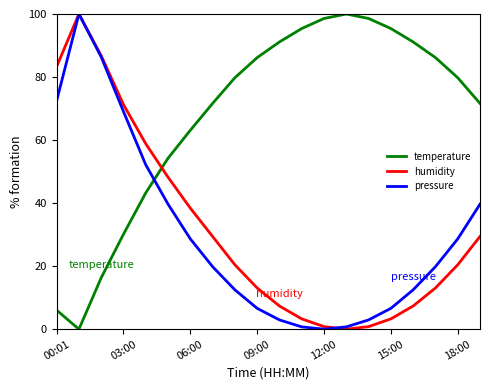

True or false: pressure and temperature cross at least once.

True